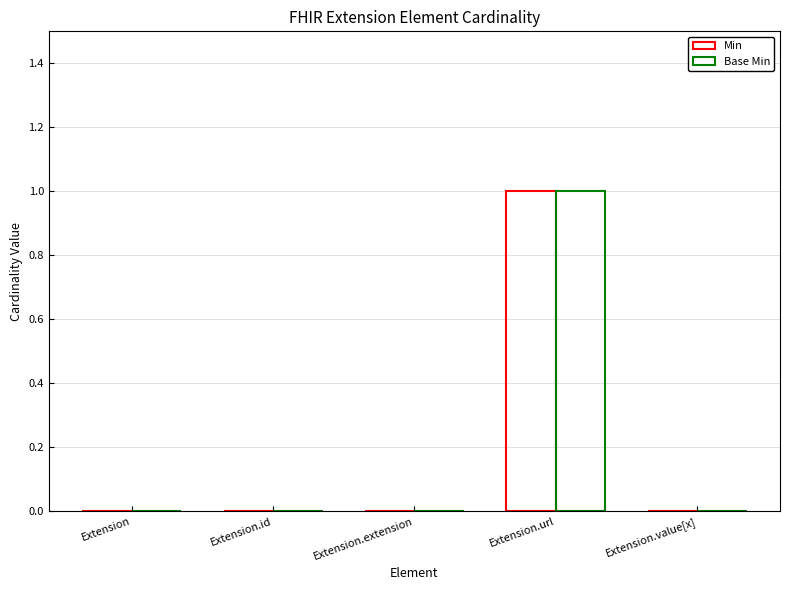

How many categories are shown in the chart?

5